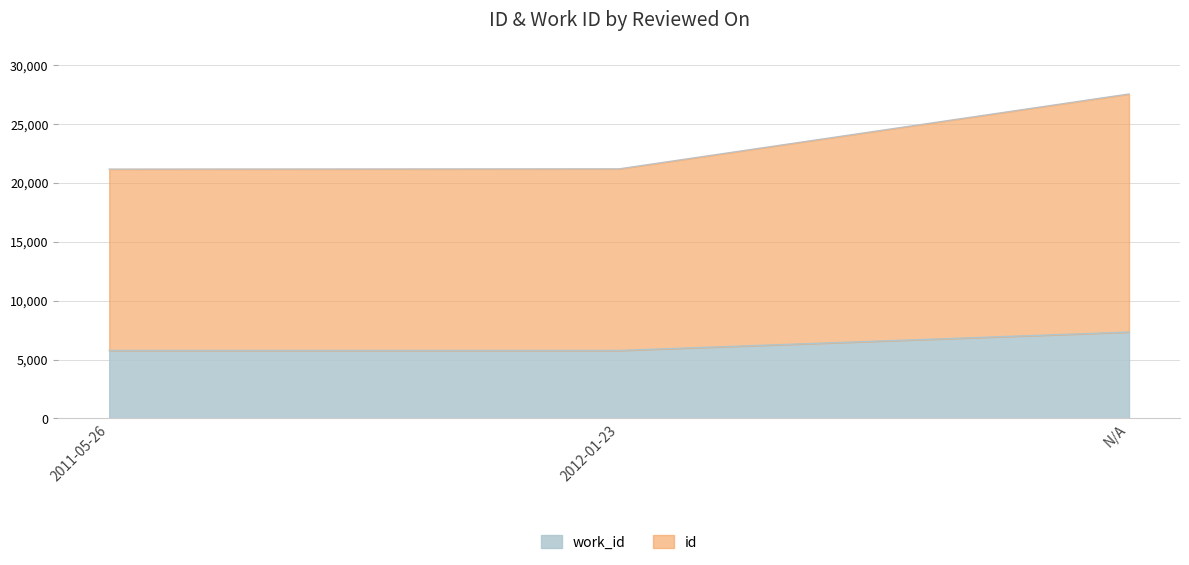

Rank the series at N/A from highest to lowest value.

id, work_id